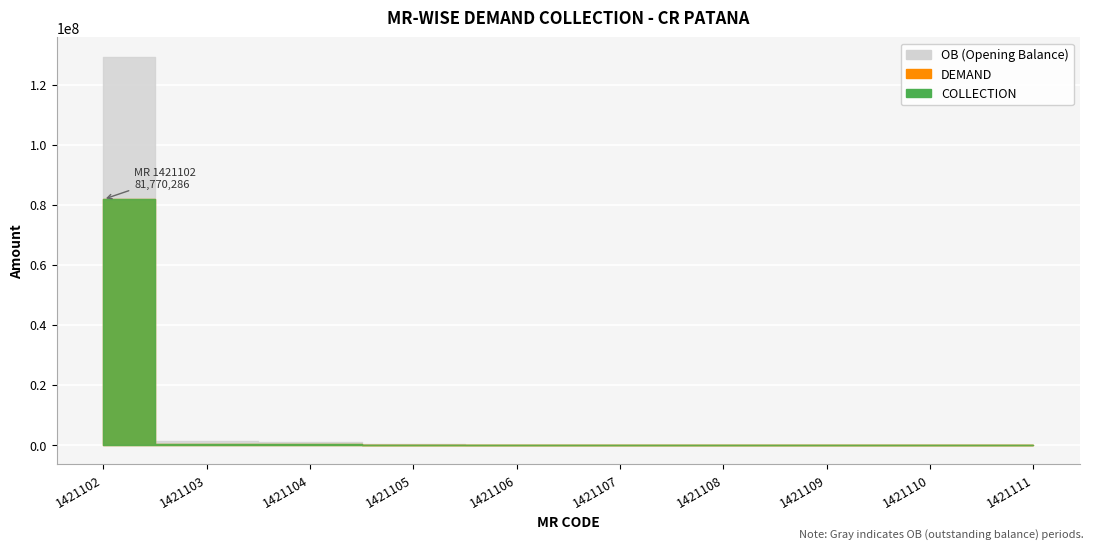

What is the difference between the OB values at 1421104 and 1421106?

1052071.8